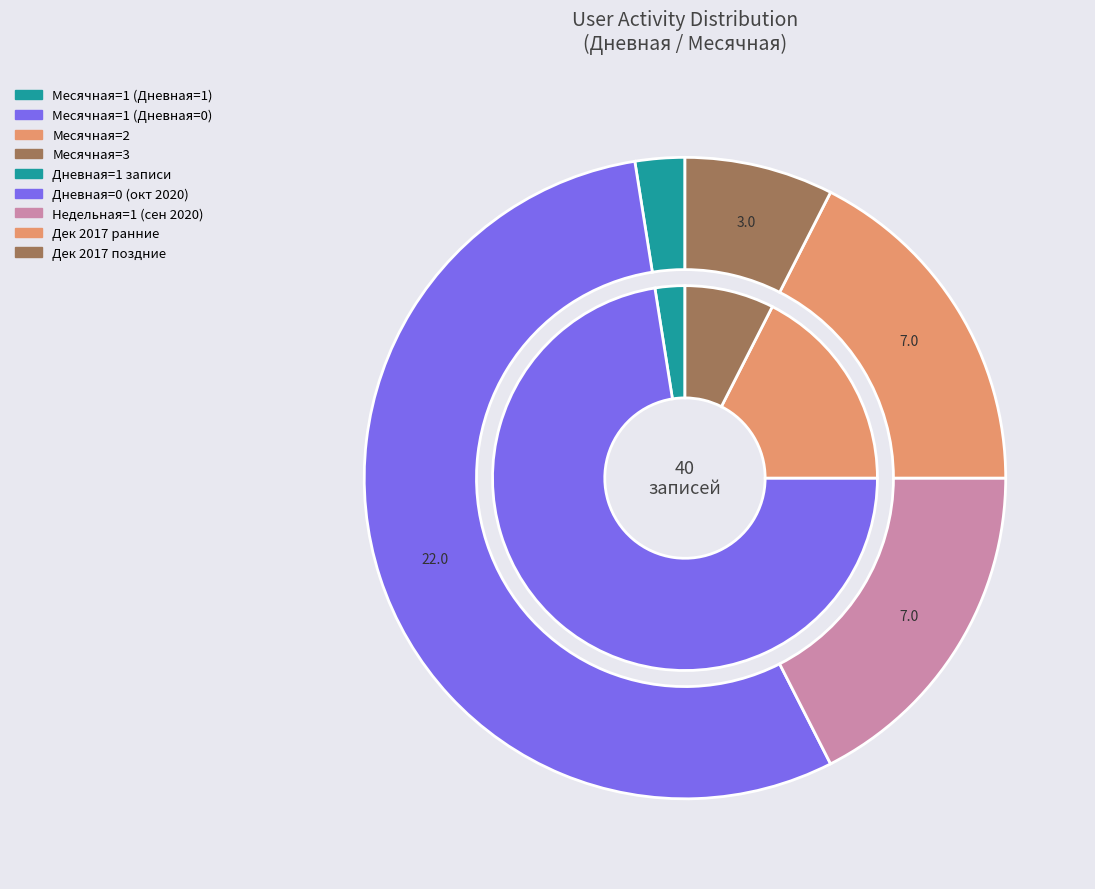

What portion of the pie excludes 2020-10-20?

100.0%